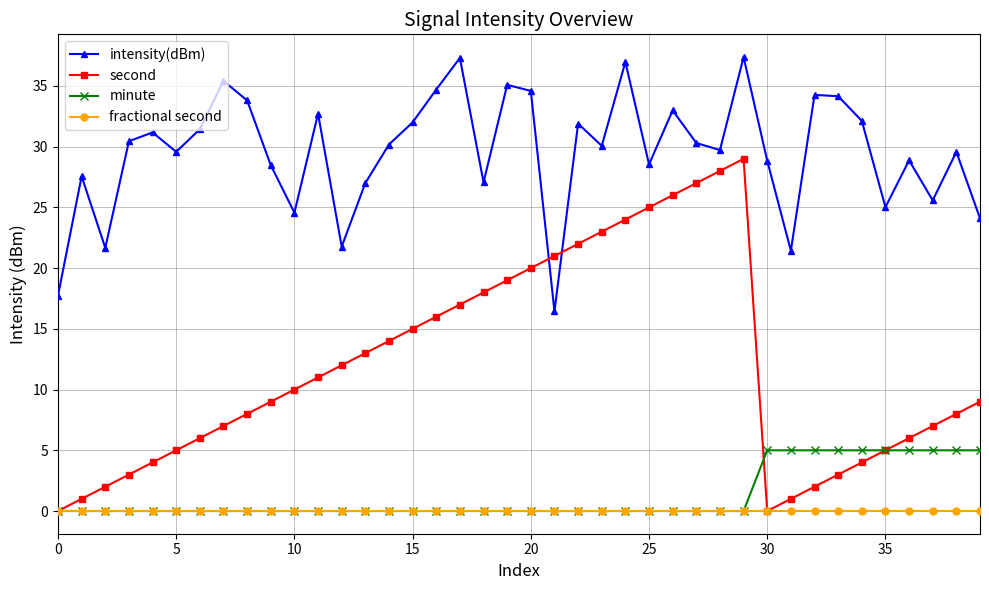

Which series ends up on top after the final intersection of intensity(dBm) and second?

intensity(dBm)